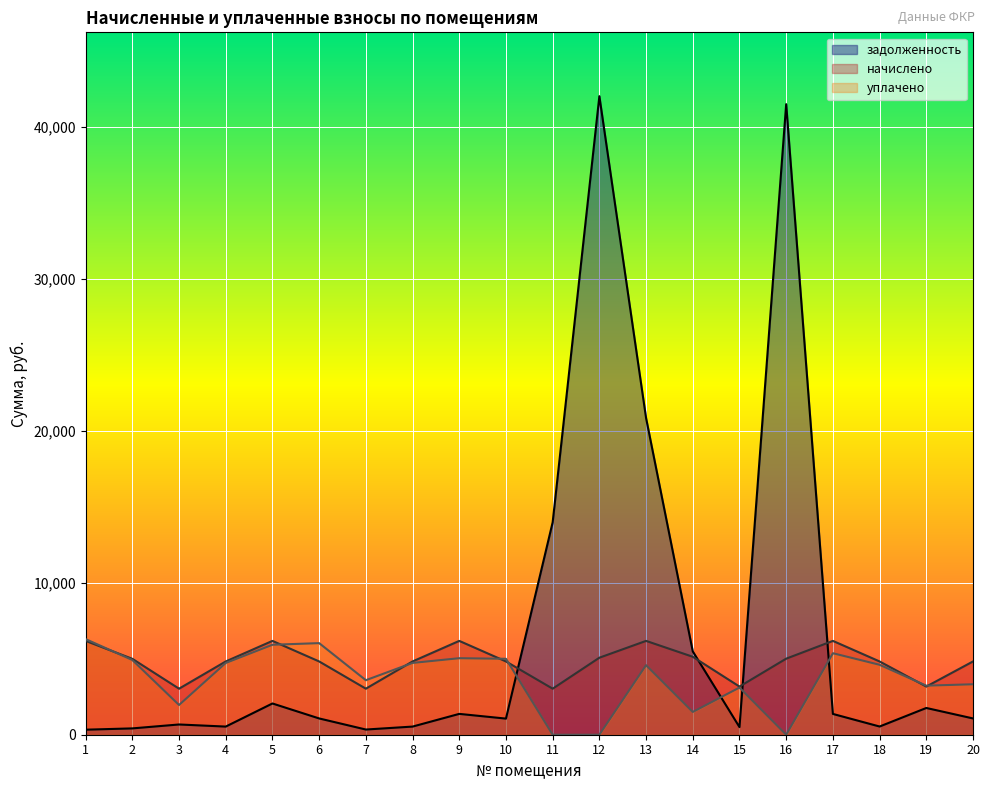

Reading left to right, what are all the values shown in this chart?

задолженность: 1=331.4	2=416.8	3=674.4	4=536.0	5=2057.3	6=1071.6	7=341.8	8=535.9	9=1372.0	10=1061.1	11=13984.8	12=42038.4	13=20849.7	14=5484.9	15=501.1	16=41513.2	17=1368.8	18=540.2	19=1761.2	20=1072.0
начислено: 1=6177.6	2=4998.2	3=3031.2	4=4824.0	5=6177.6	6=4824.0	7=3031.2	8=4824.0	9=6177.6	10=4824.0	11=3031.2	12=5071.0	13=6177.6	14=5132.2	15=3170.2	16=5007.6	17=6177.6	18=4824.0	19=3170.2	20=4824.0
уплачено: 1=6294.3	2=4920.0	3=1957.7	4=4723.5	5=5923.1	6=6030.2	7=3589.0	8=4726.7	9=5037.7	10=4999.0	11=0.0	12=0.0	13=4579.0	14=1500.0	15=3106.0	16=0.0	17=5366.0	18=4604.4	19=3230.5	20=3321.5